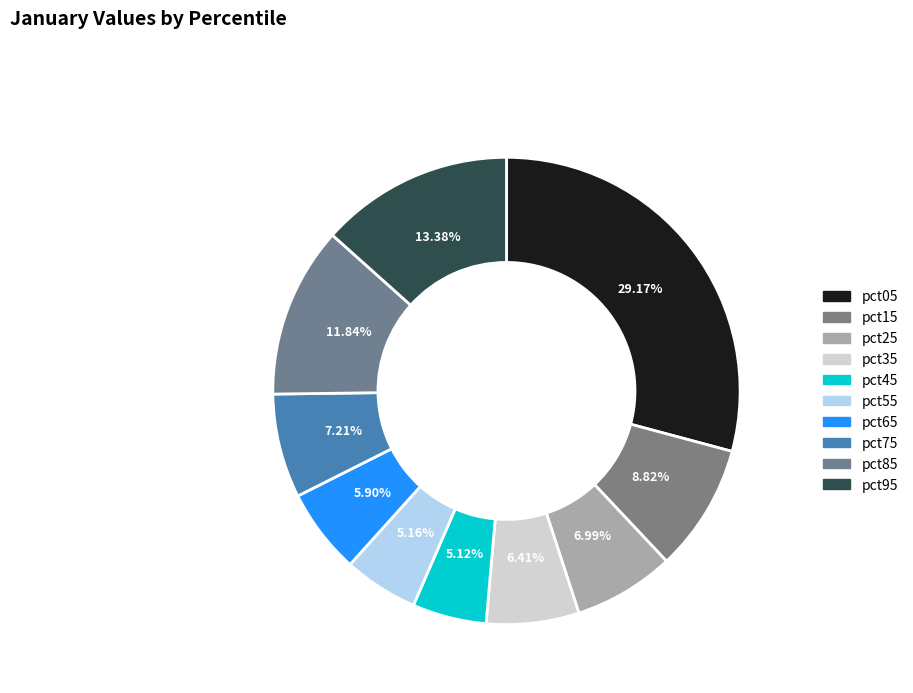

How many slices are in this pie chart?

10